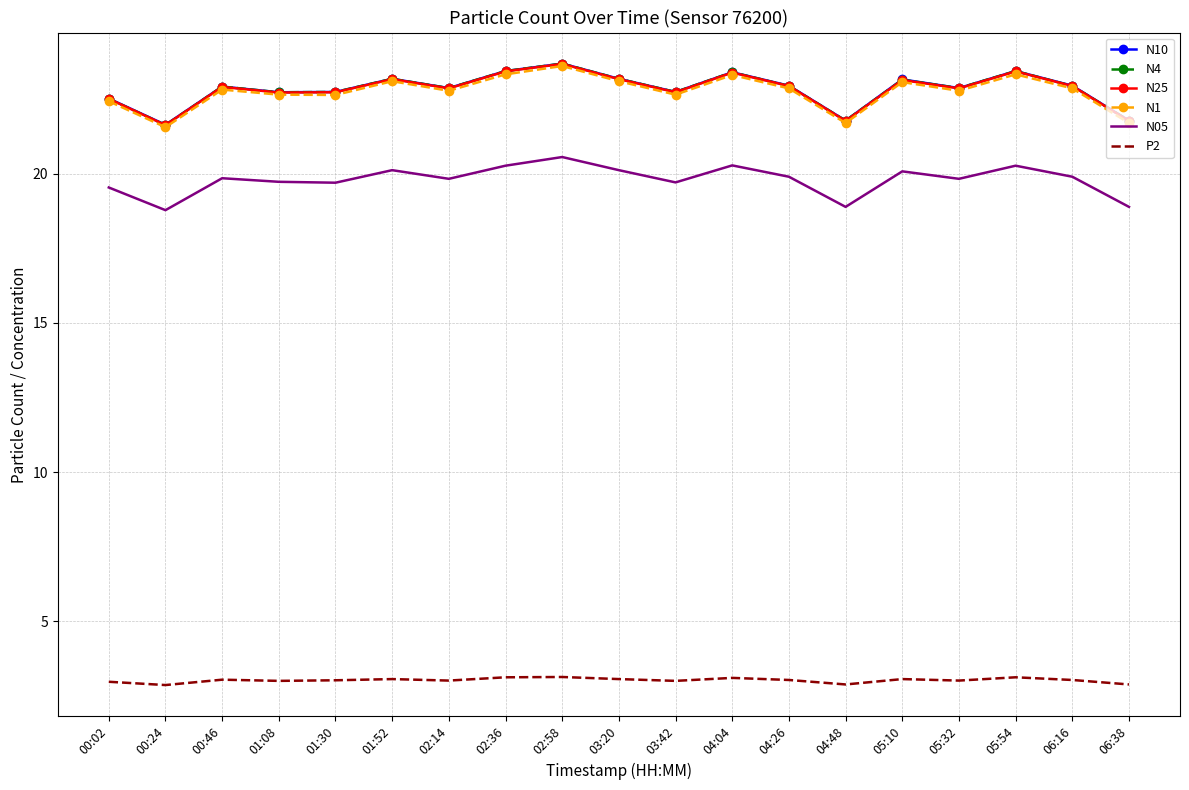

Is the value of N4 at 00:02 greater than the value of N05 at 05:54?

Yes